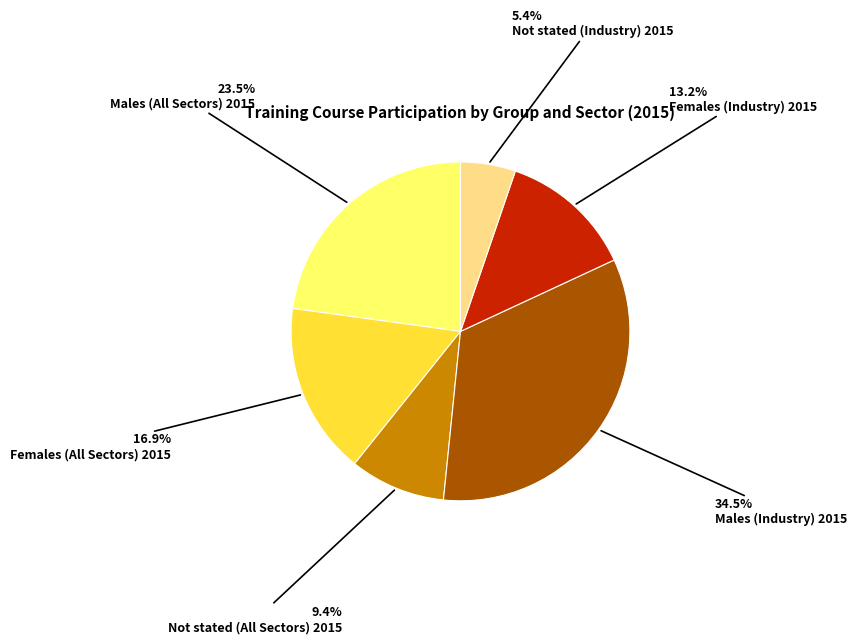

To the nearest percent, what is the difference between the Females (Industry) 2015 and Not stated (All Sectors) 2015 slice percentages?

4%